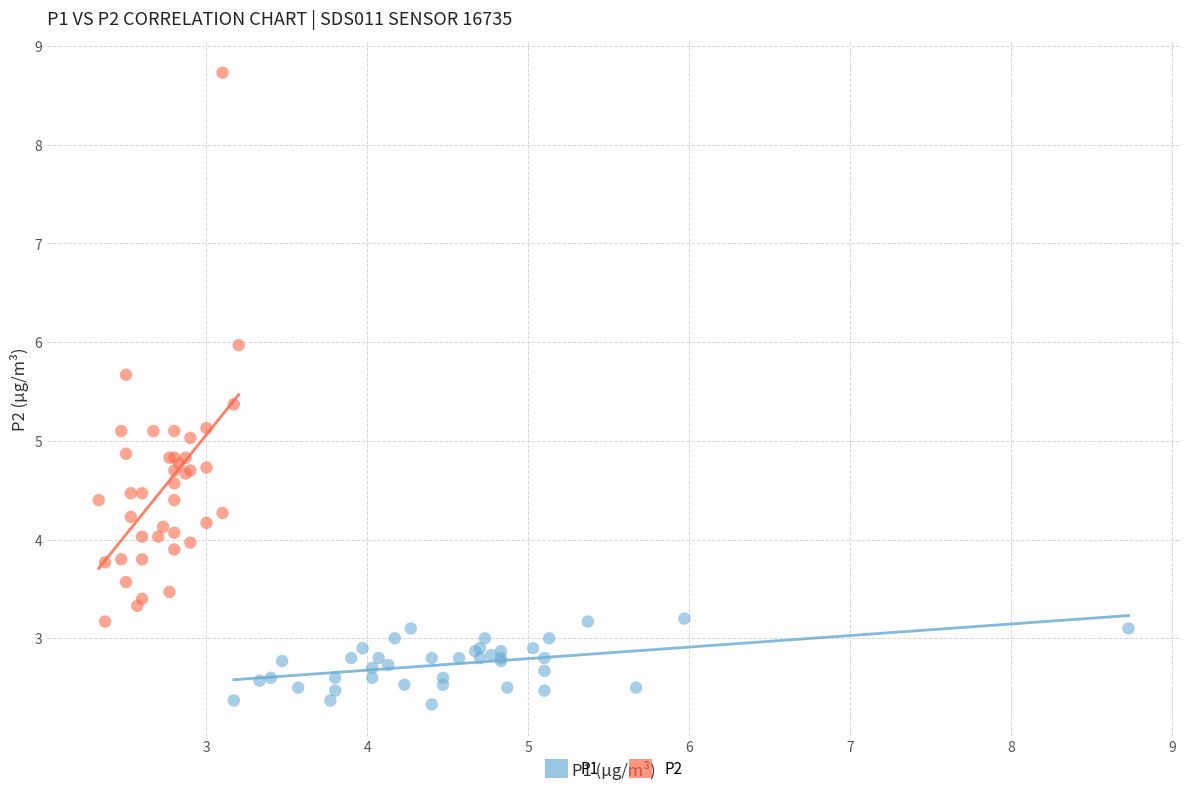

Which series contains the highest Y value?

P2